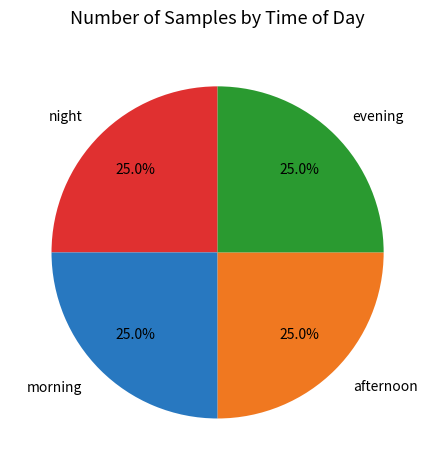

What portion of the pie excludes evening?

75.0%